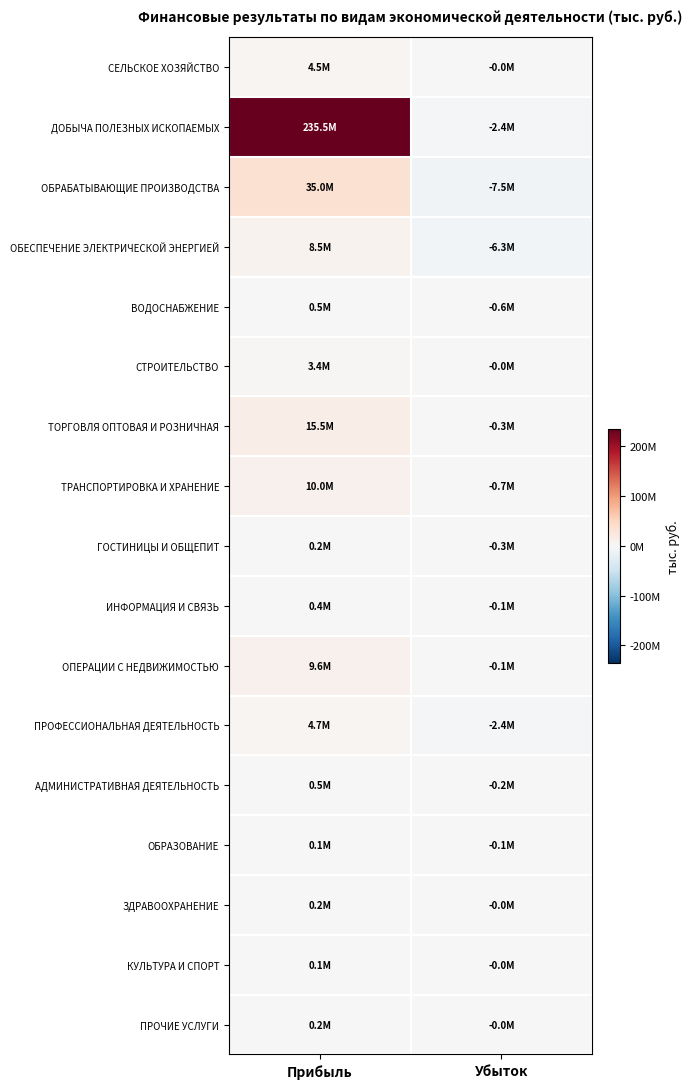

What is the minimum value shown in the chart?

-7526913